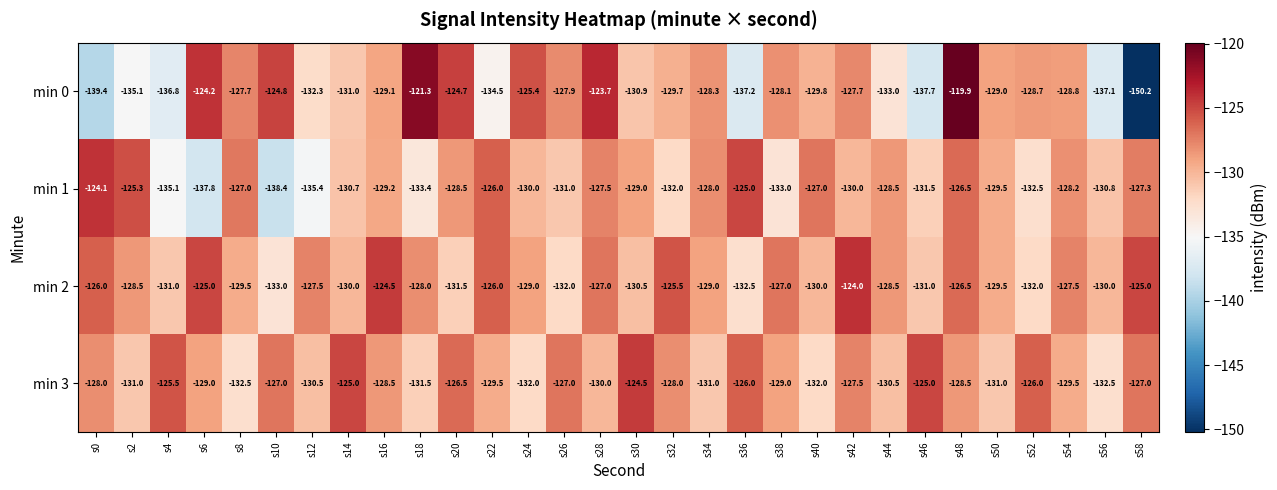

Which series has the largest total across all categories?

min 2